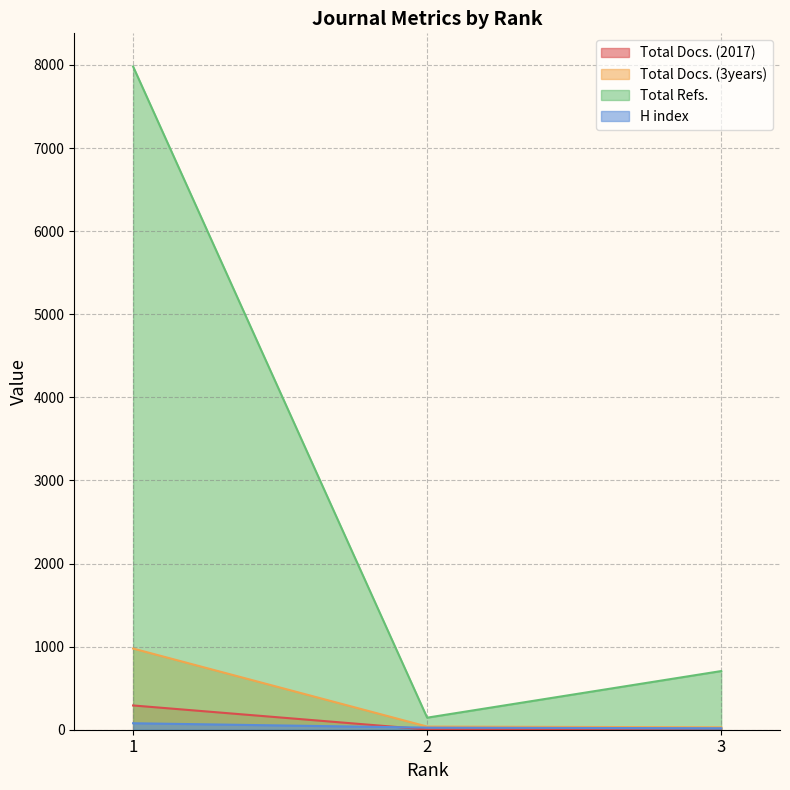

At which label is Total Docs. (3years) closest to 503?

2